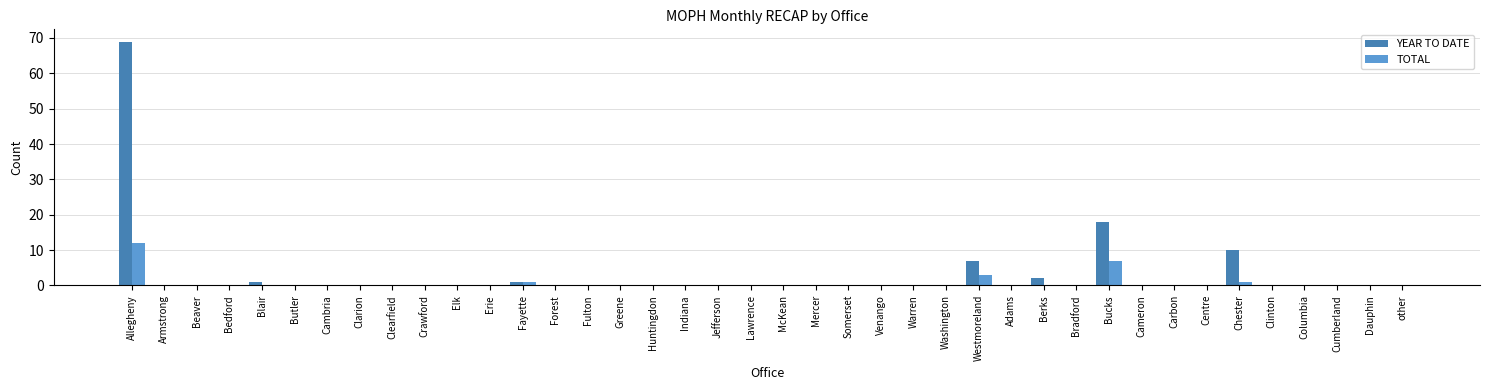

At which category is the sum across all series the highest?

Allegheny